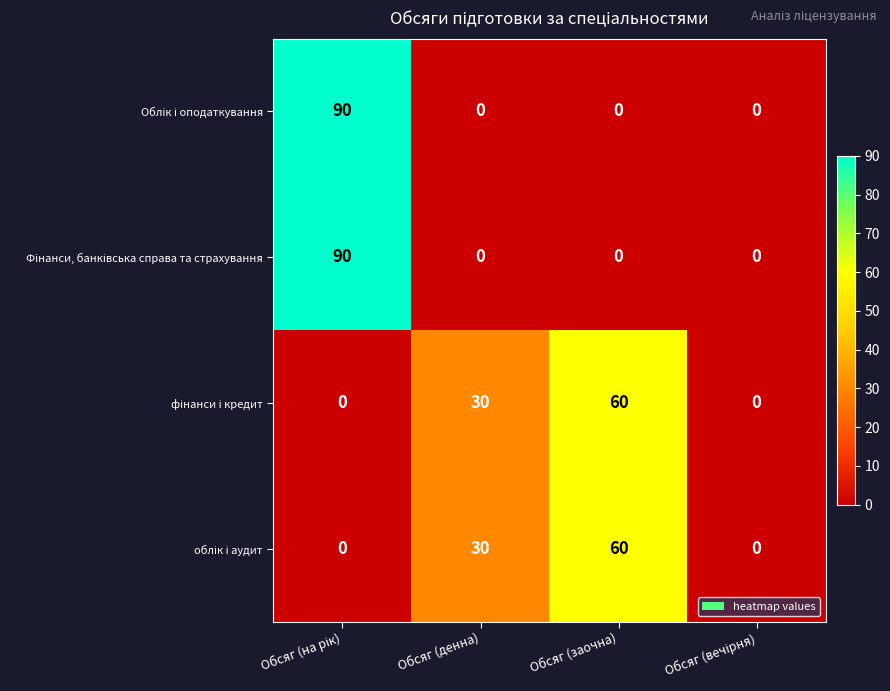

How many series are shown in this chart?

4